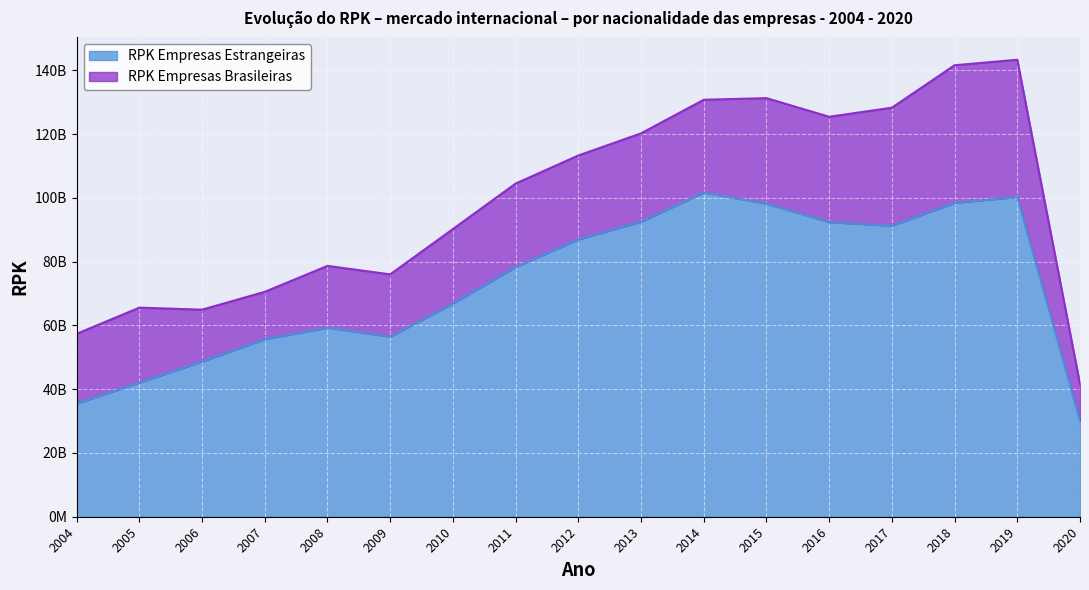

How many values are below 78336549256?

8